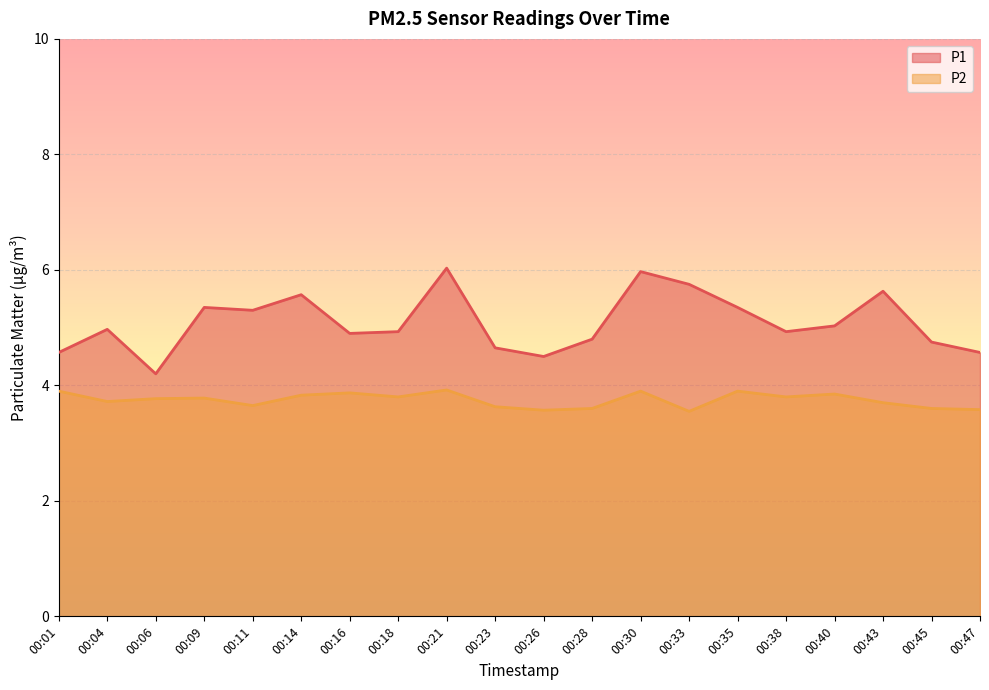

Which series has the largest total across all categories?

P1